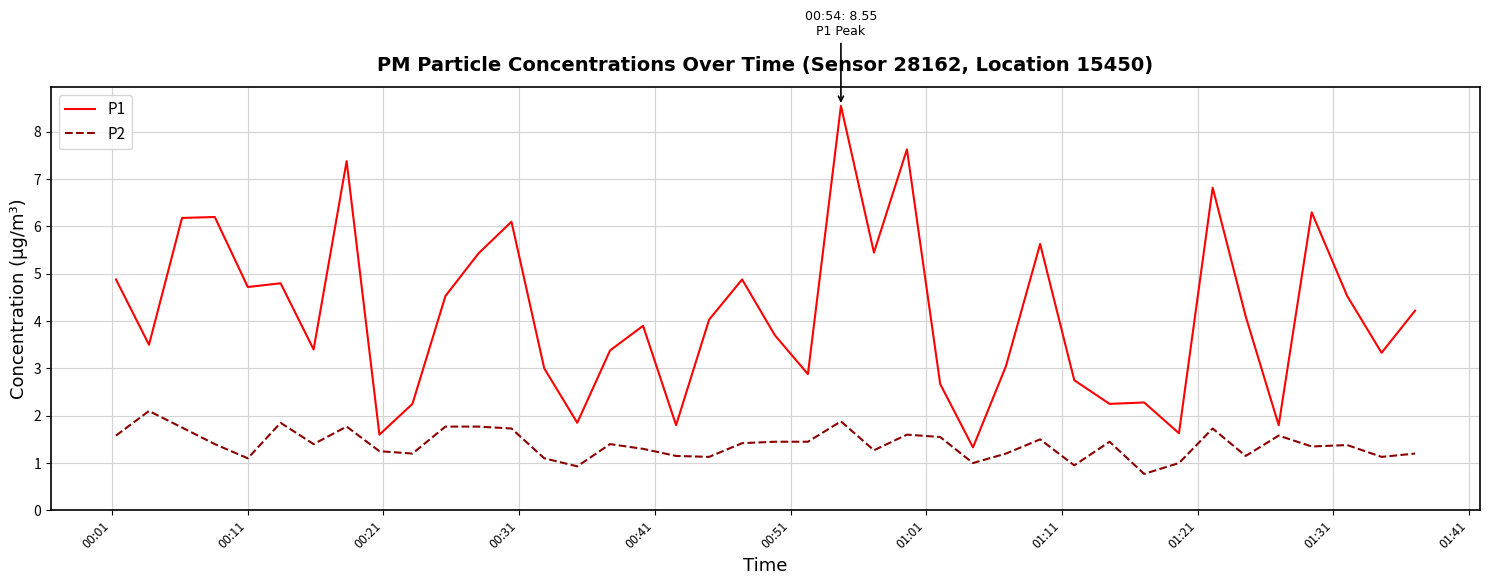

Which series has the largest range (max minus min)?

P1